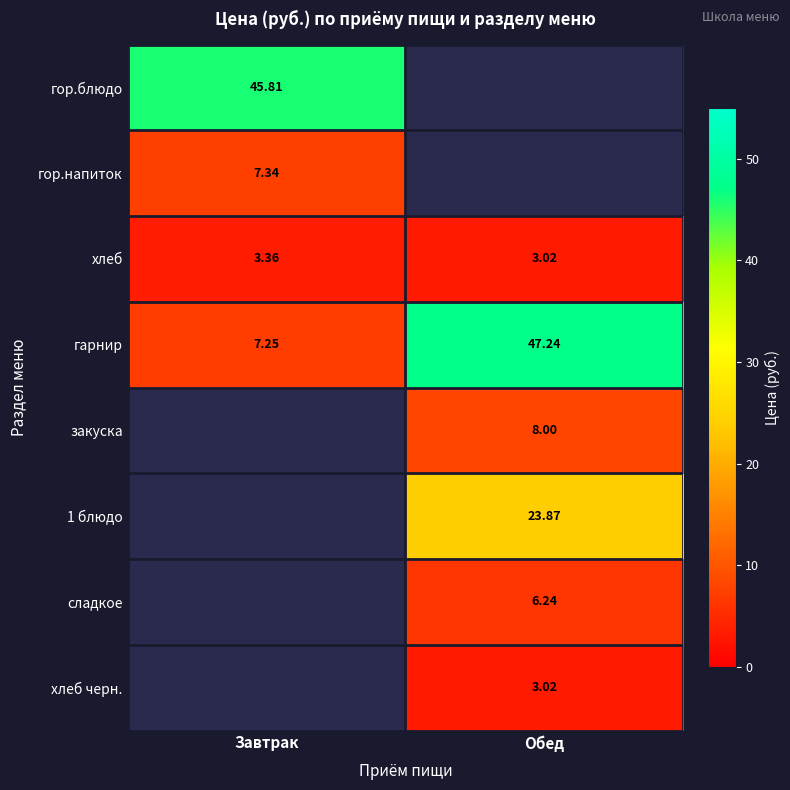

What is the spread (max minus min) of values at Завтрак?

42.5